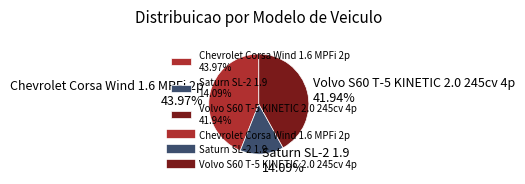

Between Chevrolet Corsa Wind 1.6 MPFi 2p and Volvo S60 T-5 KINETIC 2.0 245cv 4p, which is larger?

Chevrolet Corsa Wind 1.6 MPFi 2p